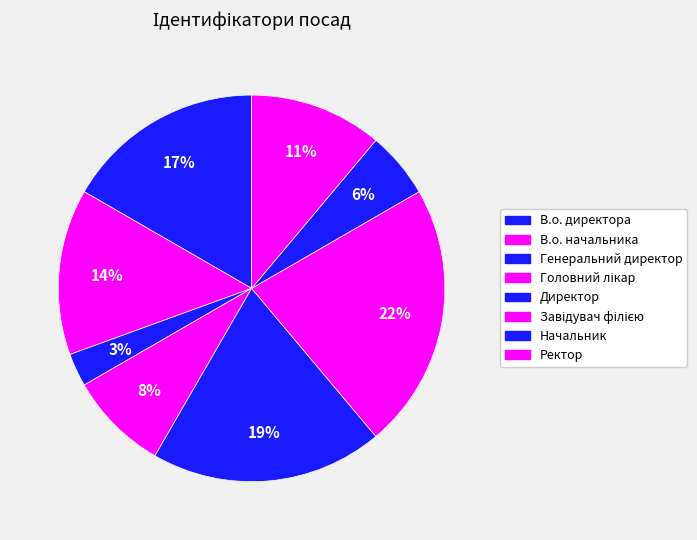

Is it true that Головний лікар is 20% of the pie?

False